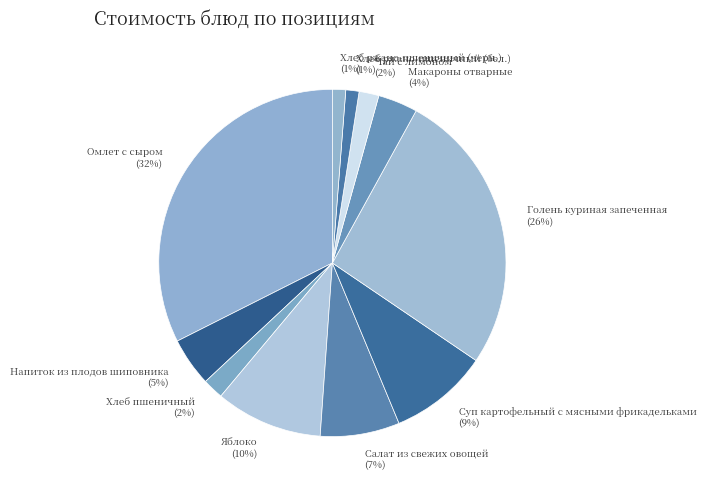

Approximately how many times larger is the value at Хлеб пшеничный compared to Суп картофельный с мясными фрикадельками?

0.2